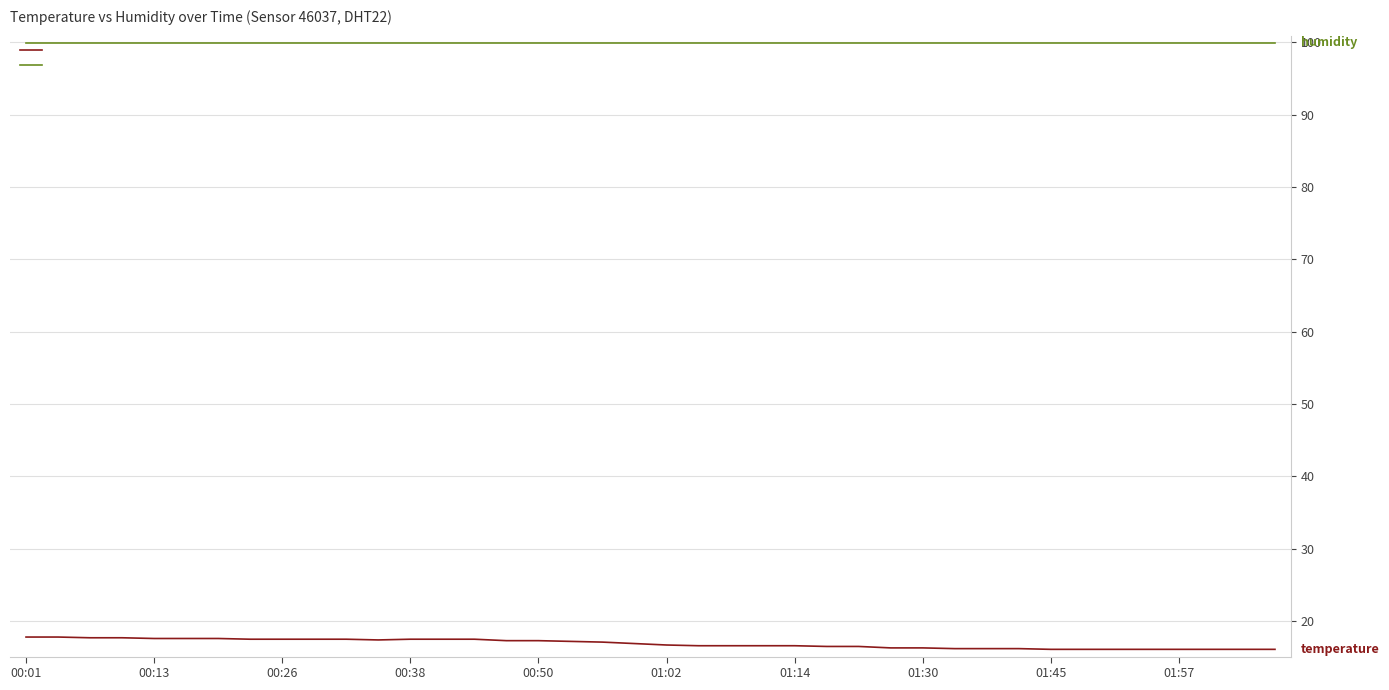

List the series in order of their peak value, highest first.

humidity, temperature